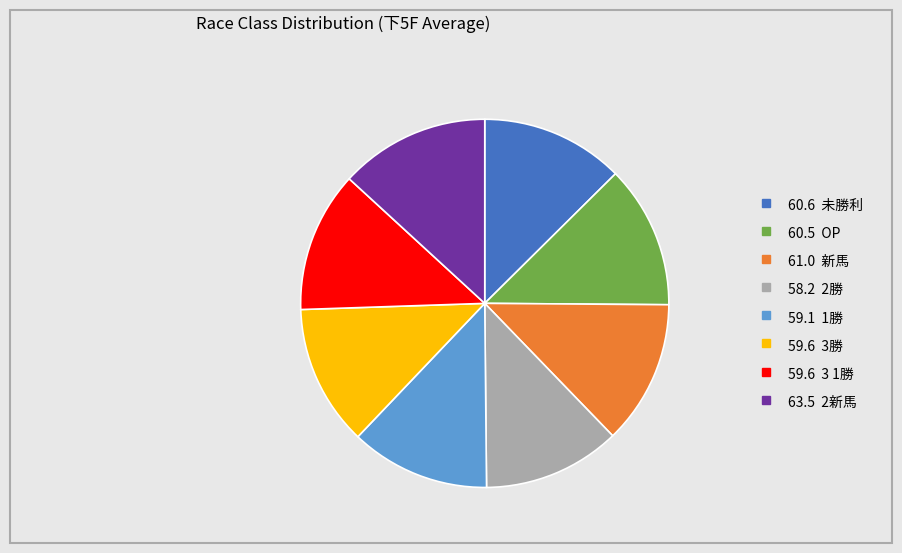

Does any single category account for the majority?

No